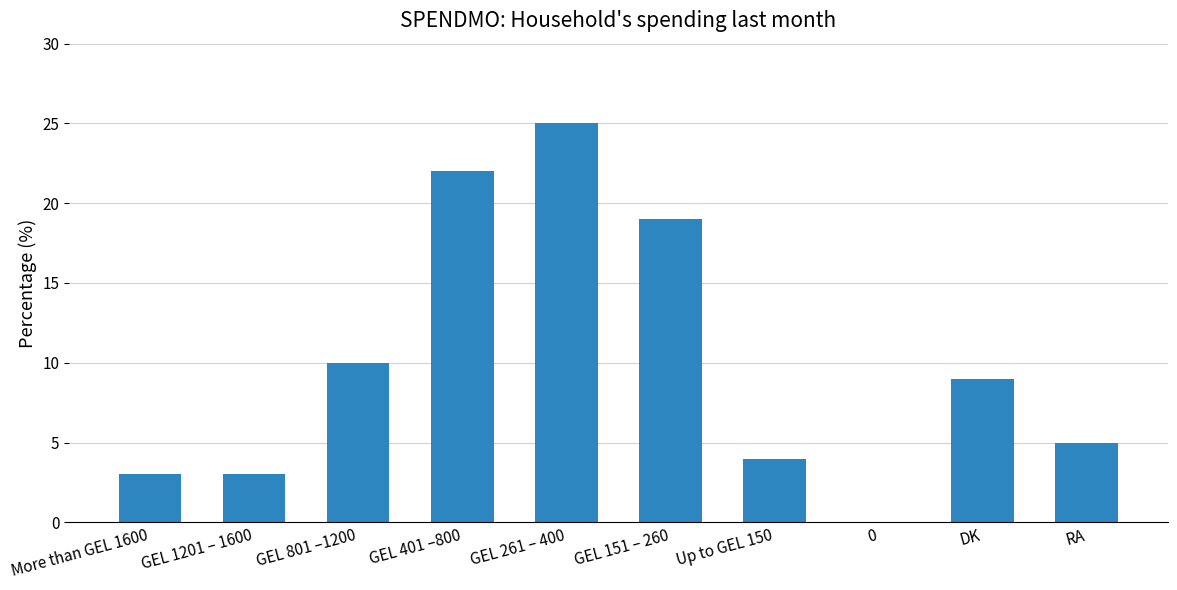

What is the ratio of the value at GEL 401 –800 to the value at DK?

2.4